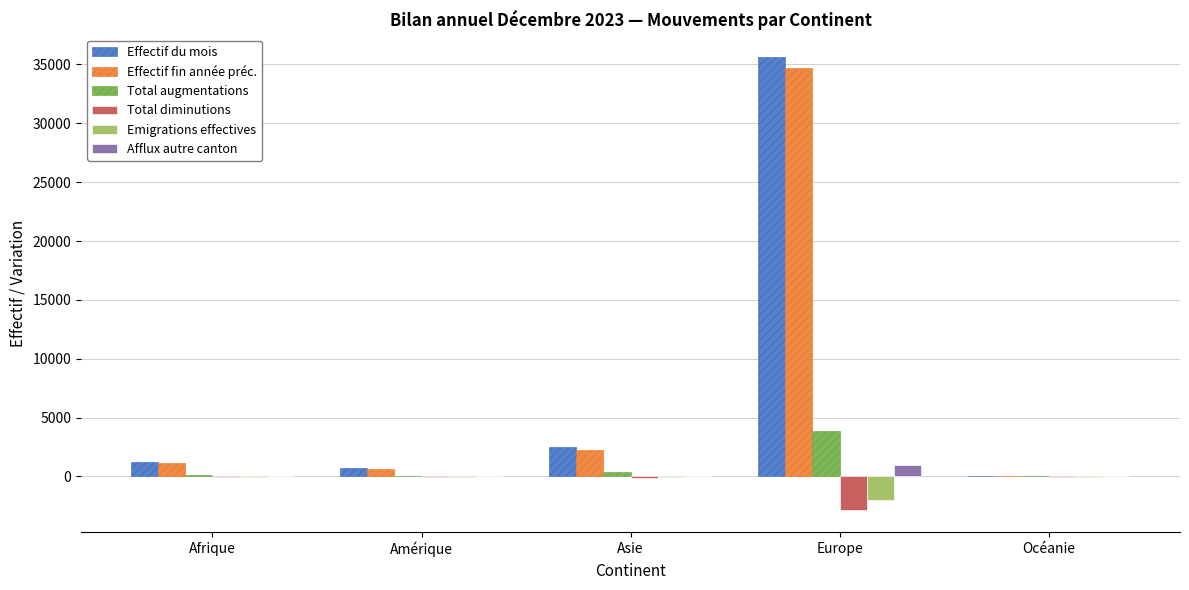

What is the sum of all Effectif du mois values?

40040